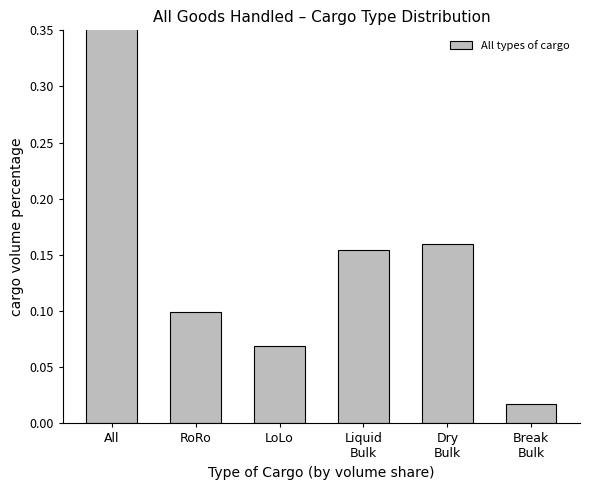

Reading left to right, list all the values displayed in this chart.

0.5	0.1	0.1	0.2	0.2	0.0